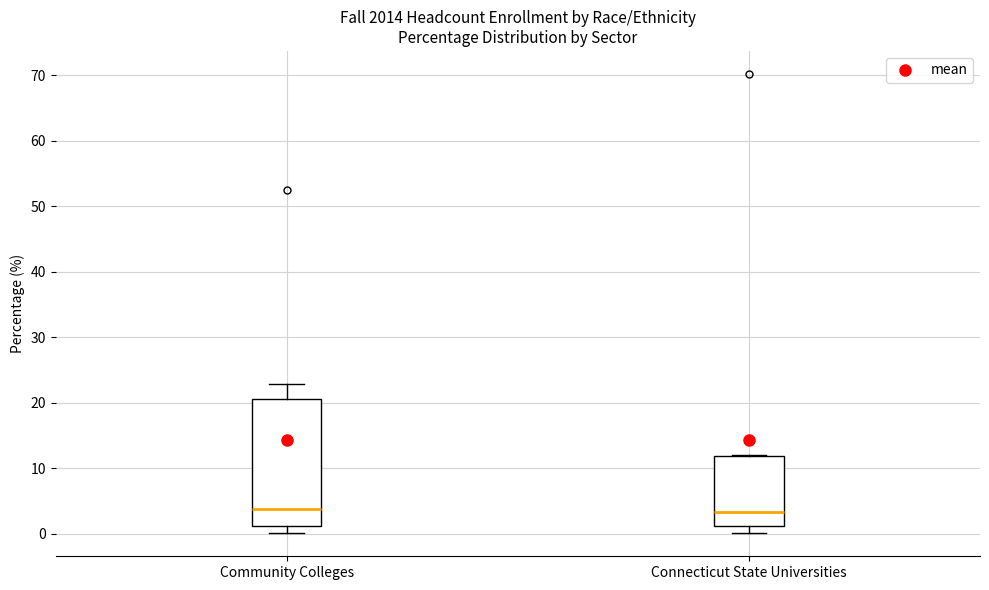

Reading left to right, read every box against the y-axis: the position of its median line, the range the box covers, and the ends of its whiskers. The values are not printed on the chart, so give them approximately, as read against the axis.

Community Colleges: median 4, box 1 to 21, whiskers 0 to 23
Connecticut State Universities: median 3, box 1 to 12, whiskers 0 to 12